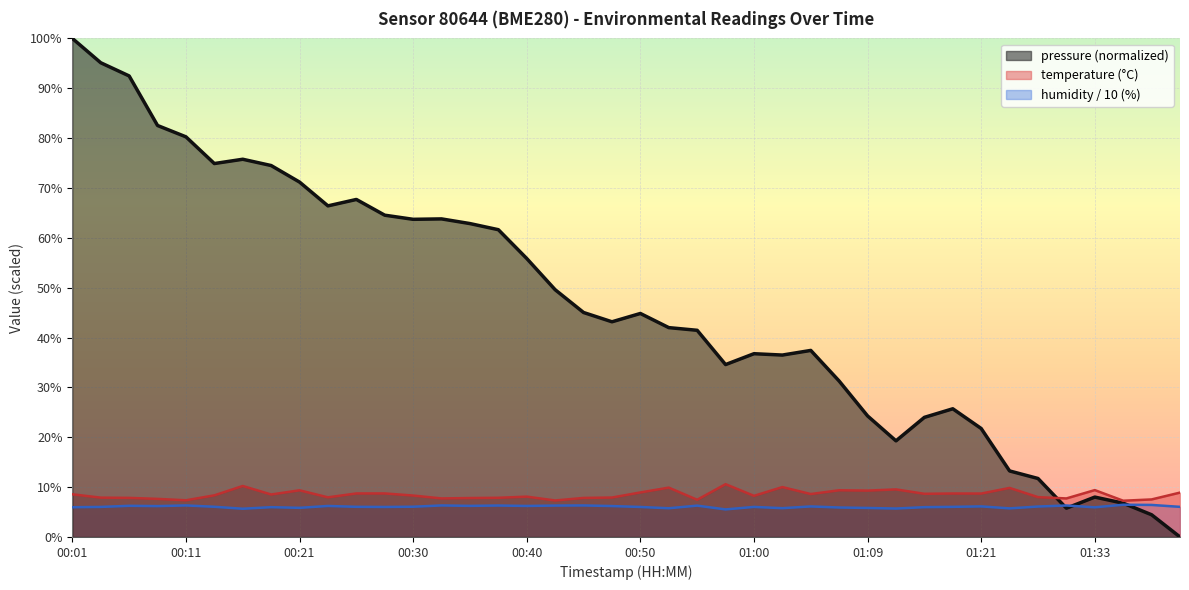

True or false: humidity and temperature cross at least once.

False